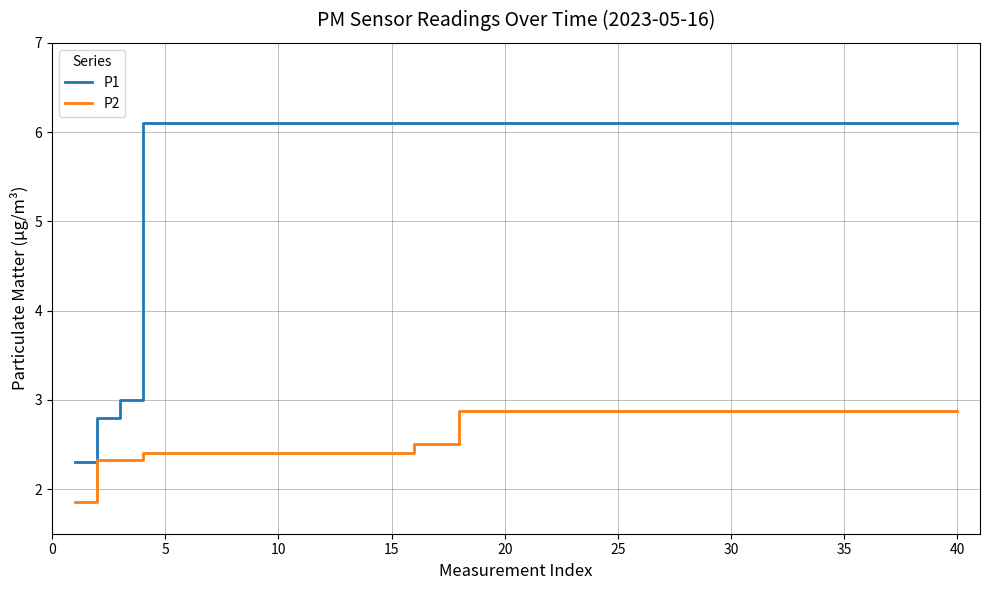

True or false: P2 and P1 intersect in this chart.

False